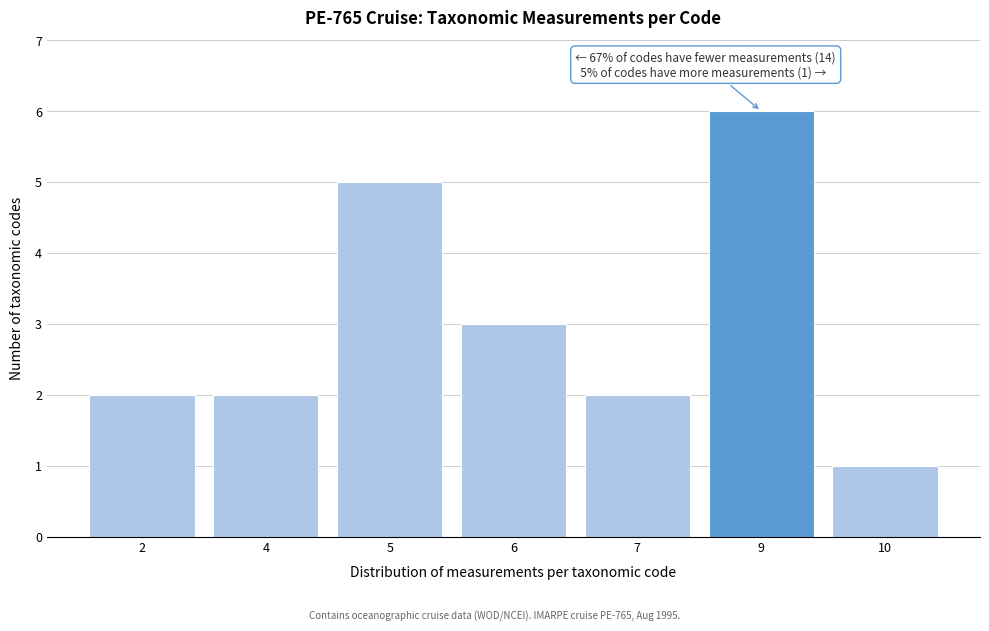

Reading left to right, what are all the values shown in this chart?

2=2	4=2	5=5	6=3	7=2	9=6	10=1